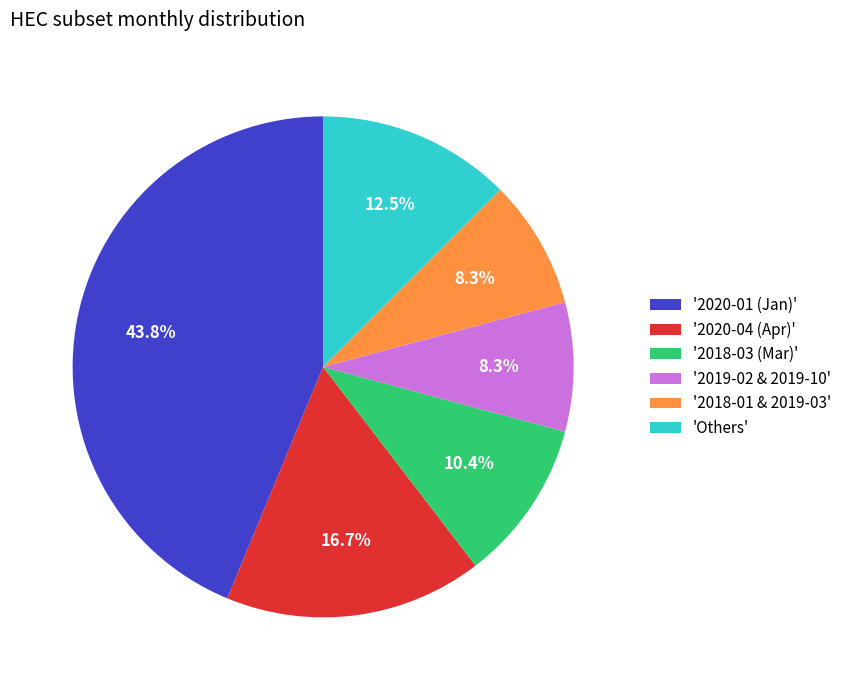

Approximately how many times larger is the value at '2020-01 (Jan)' compared to '2018-03 (Mar)'?

4.2